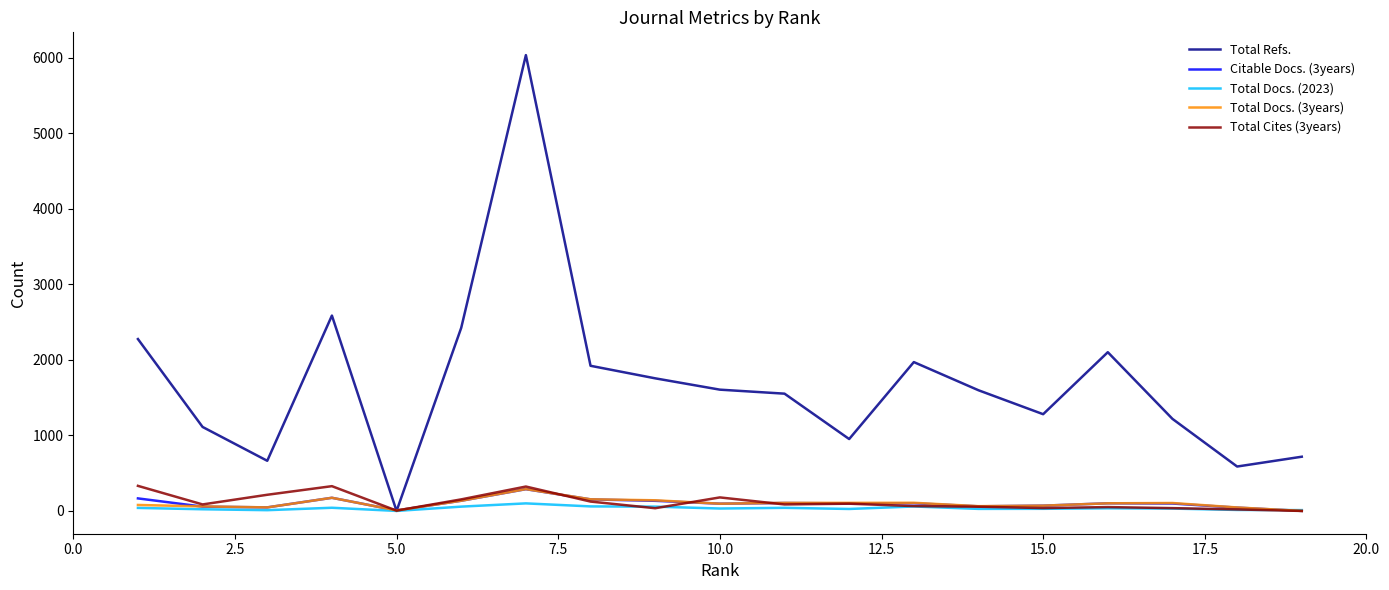

What are all the series names shown in the legend?

Total Refs., Citable Docs. (3years), Total Docs. (2023), Total Docs. (3years), Total Cites (3years)